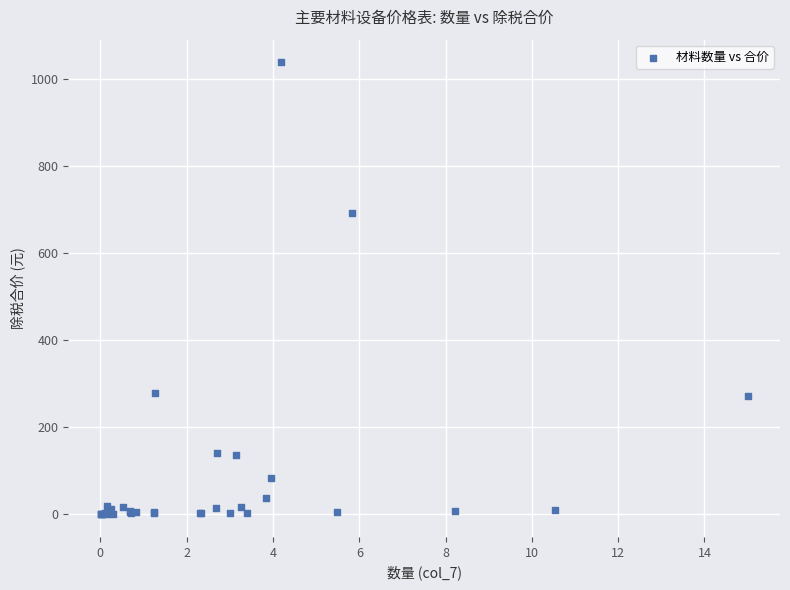

What Y value in the scatter plot is closest to 519?

693.1